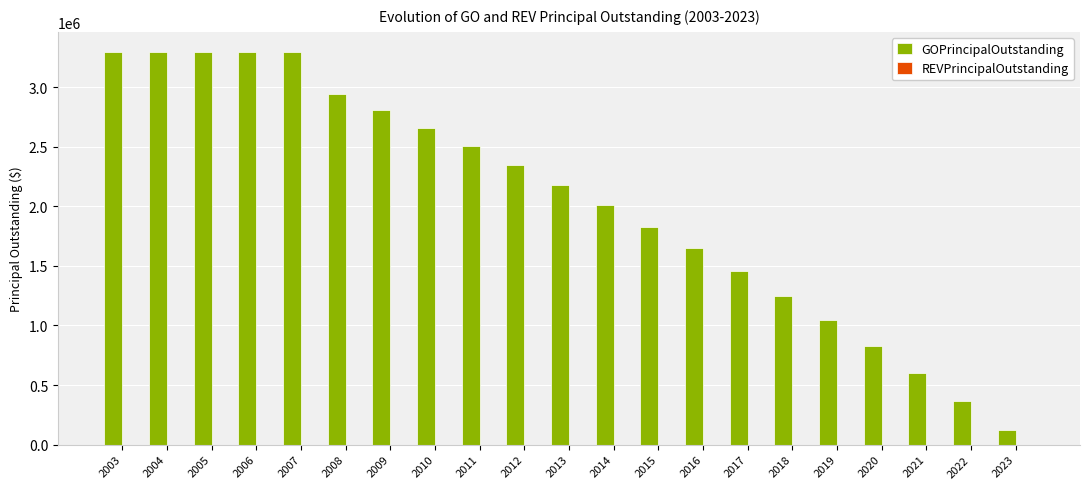

What is the minimum value shown in the chart?

125000.0